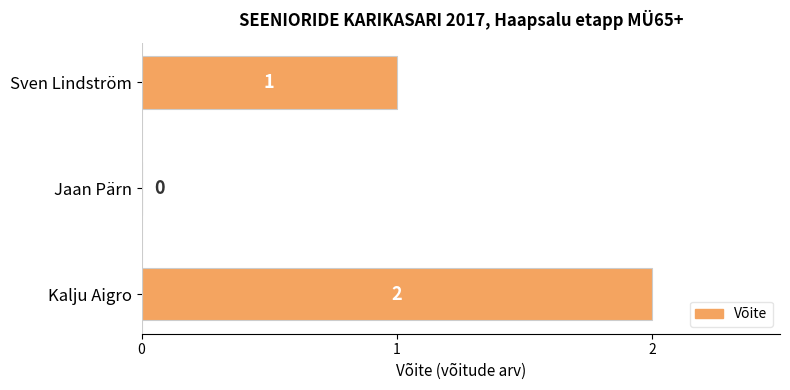

How many values are above zero?

2